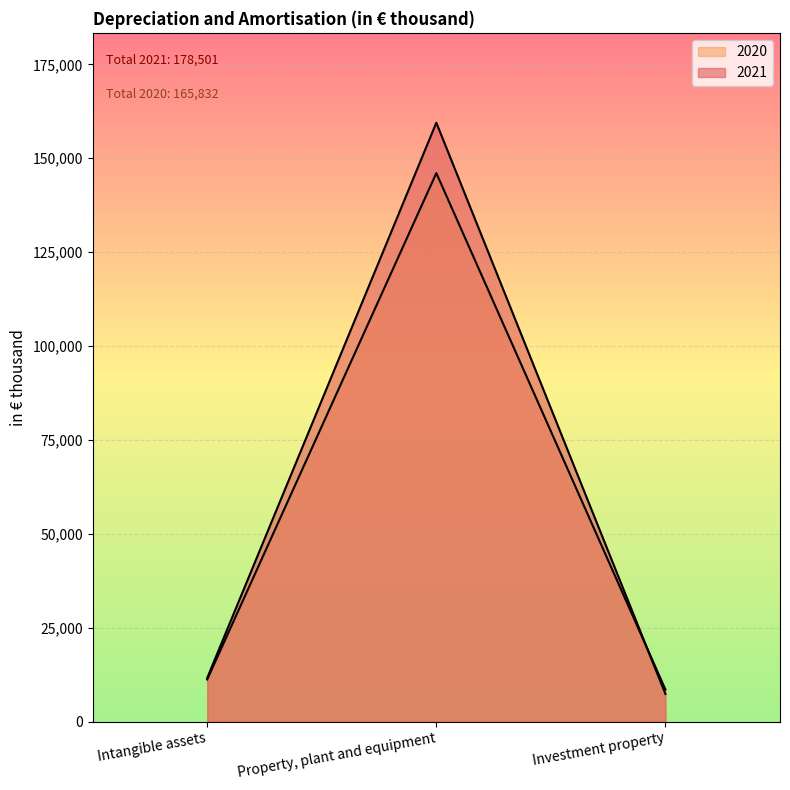

What is the total value across all series at Intangible assets?

22879